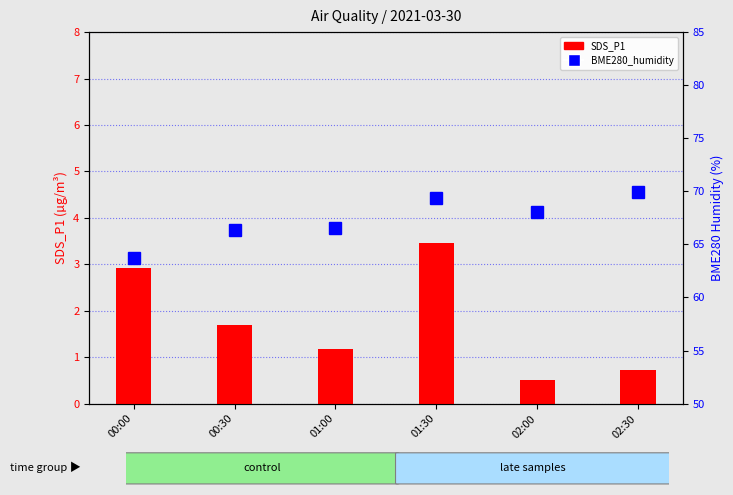

List the series in order of their peak value, highest first.

BME280_humidity, SDS_P1